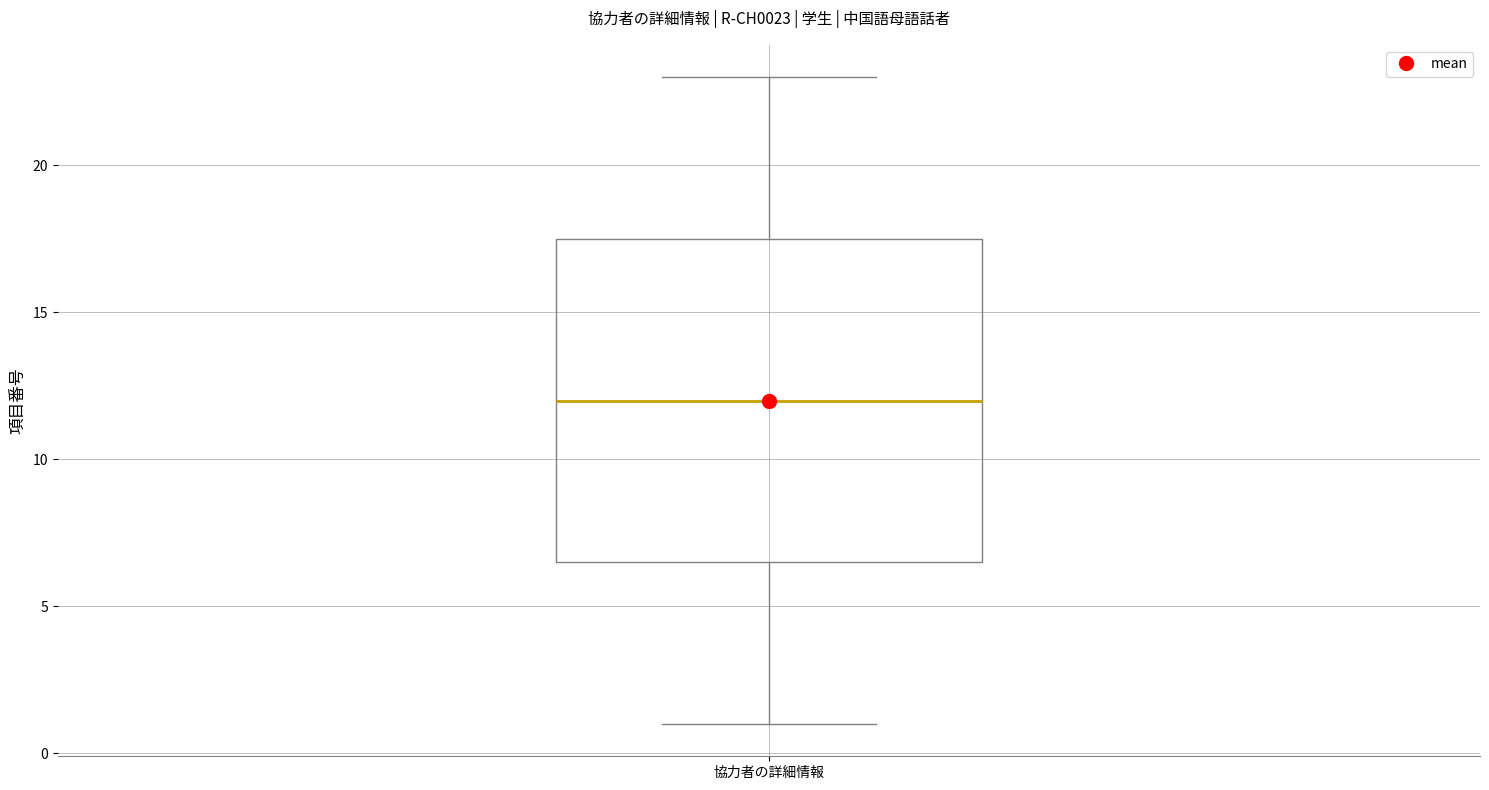

Where is the lower edge of the box for 協力者の詳細情報 on the y-axis? The values are not printed on the chart, so give them approximately, as read against the axis.

6.5